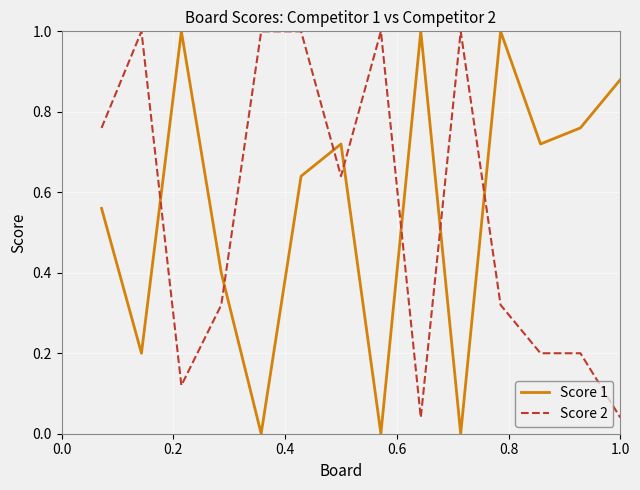

Which series has the largest range (max minus min)?

Score 1